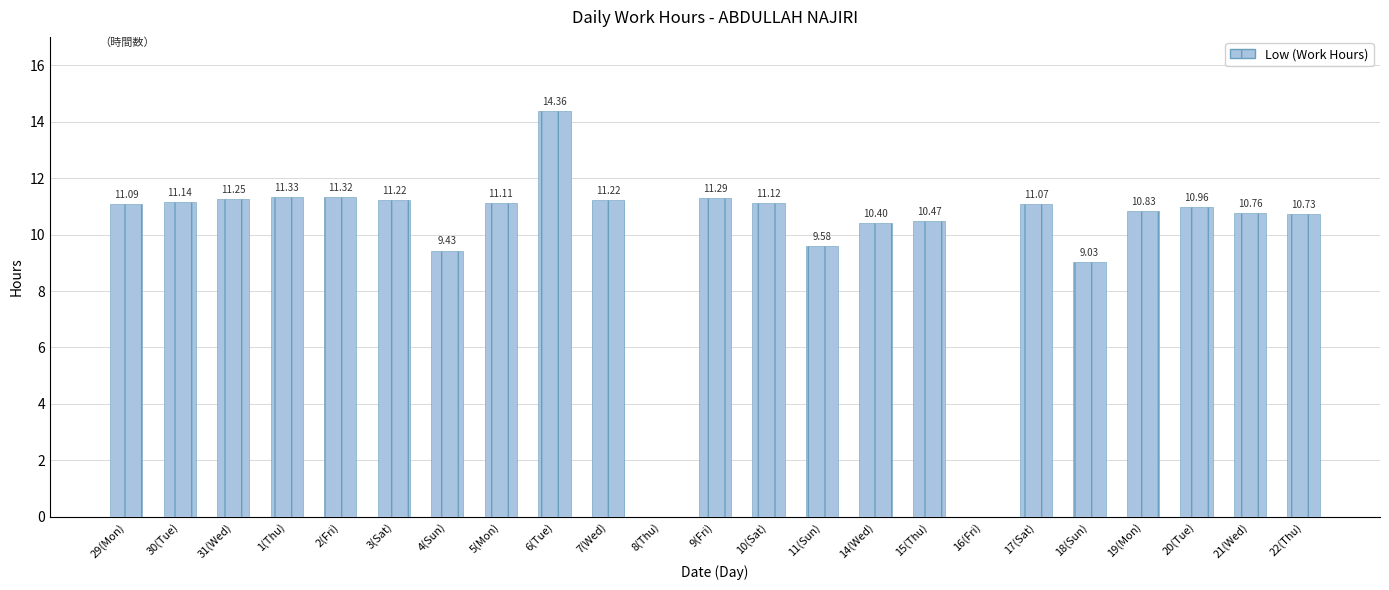

At which label does the data first exceed 11?

29(Mon)